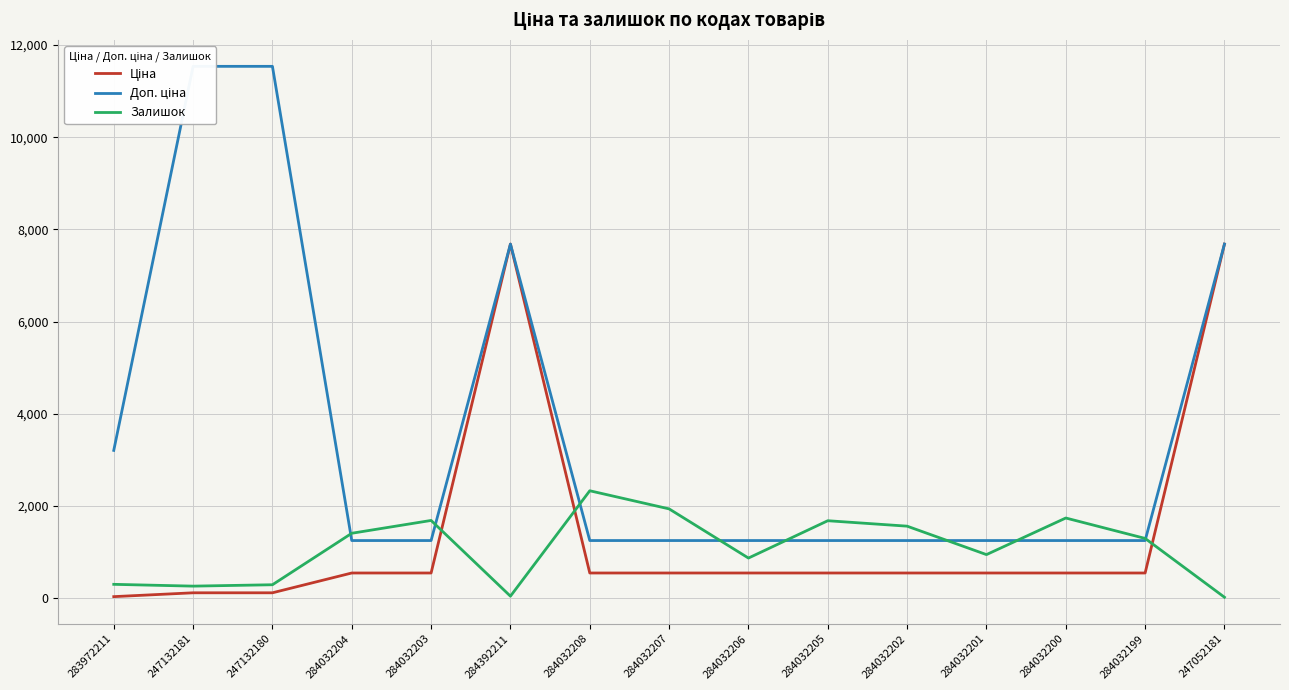

Which series changed the most between 284032200 and 284032199?

Залишок